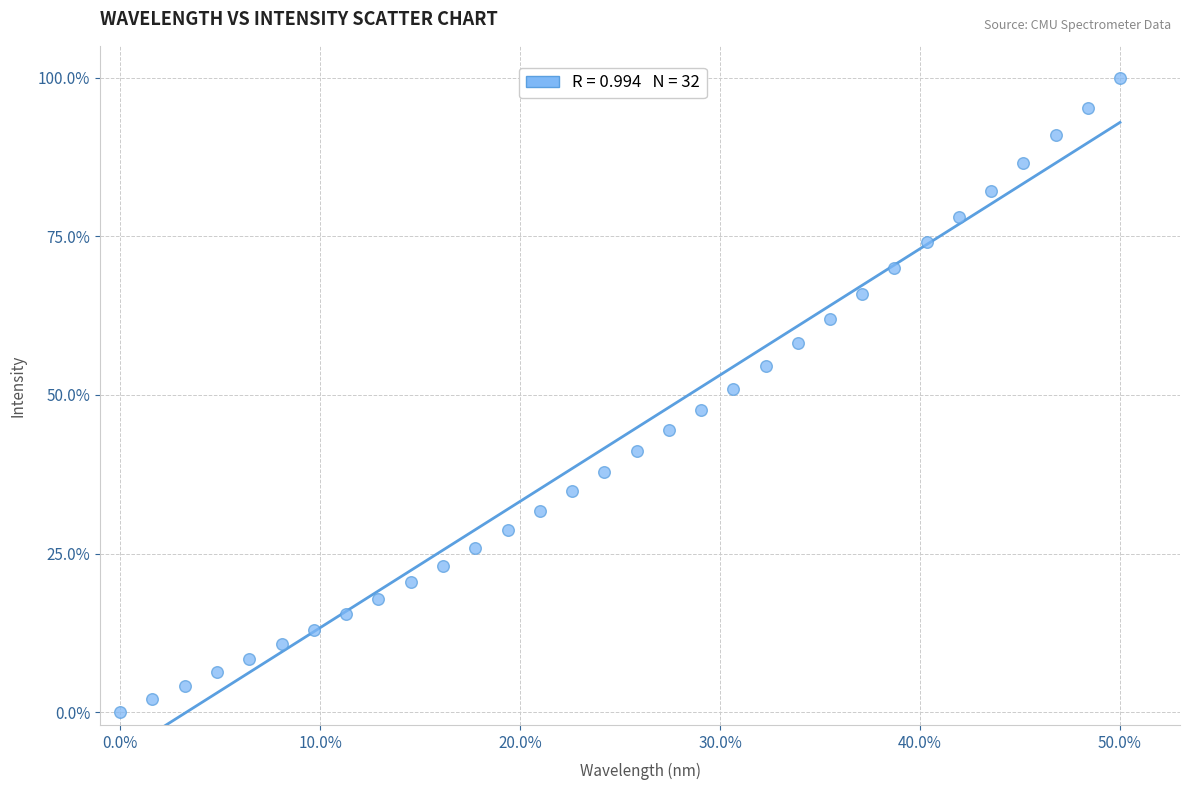

What is the range of Y values (max minus min)?

100.0